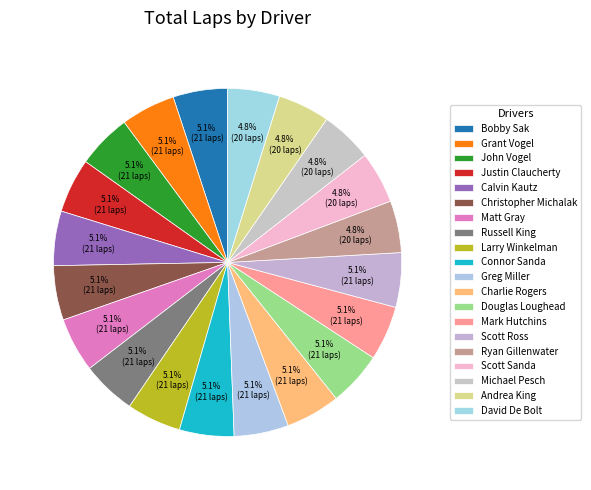

How many slices are in this pie chart?

20